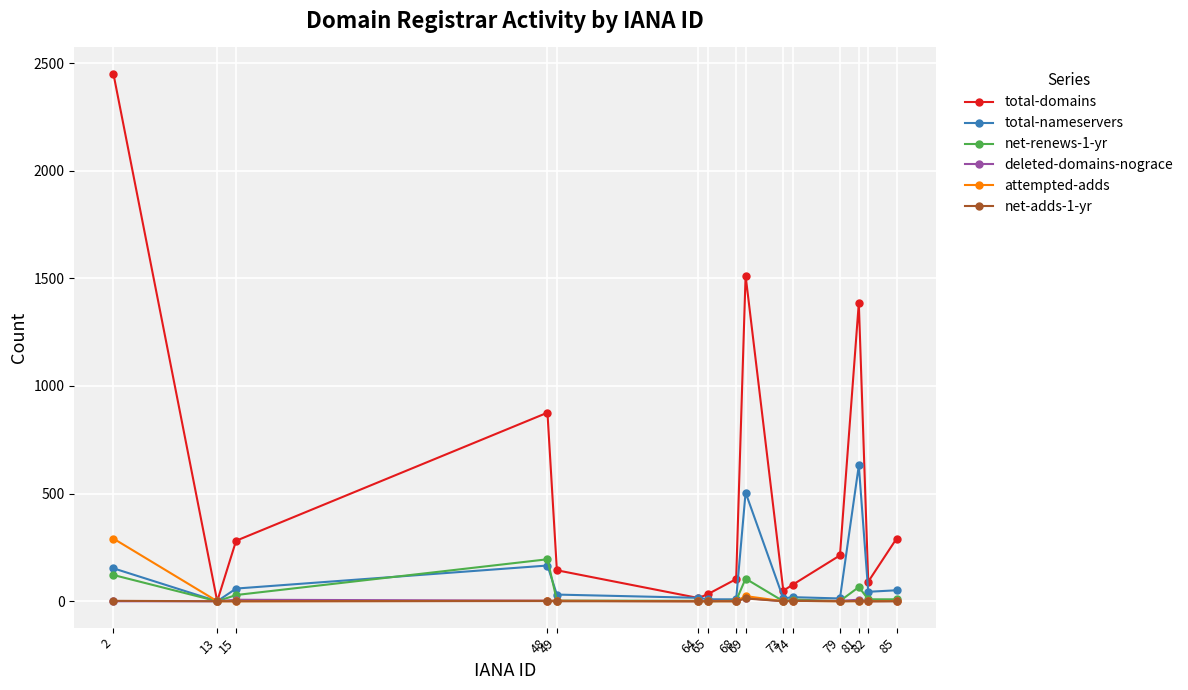

At which label is net-renews-1-yr closest to 97?

69